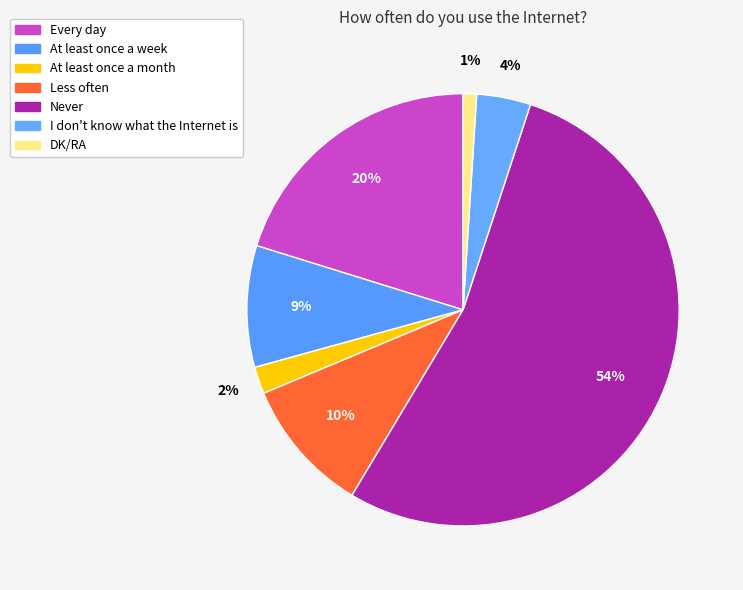

How many slices are in this pie chart?

7